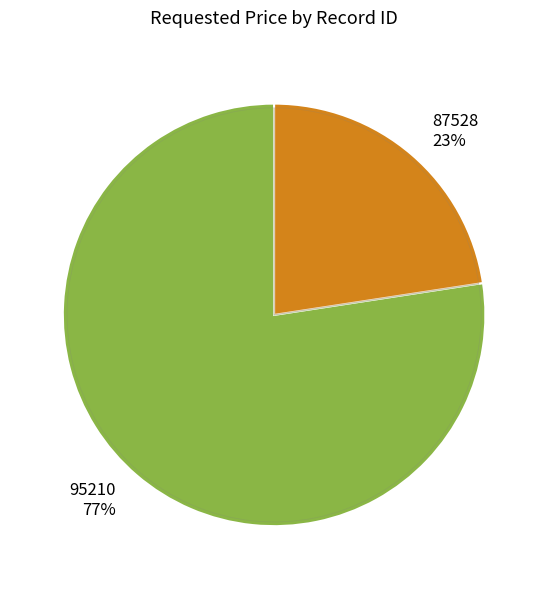

Is there a majority slice in this chart?

Yes